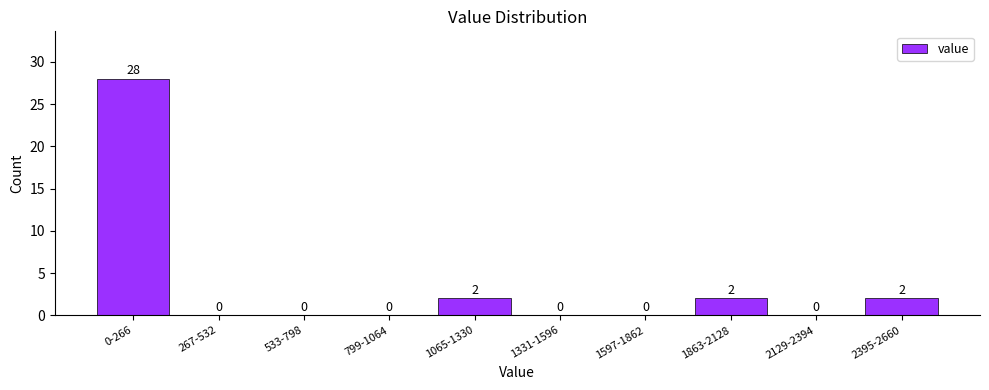

Reading right to left, extract all data points from this chart.

2395-2660=2	2129-2394=0	1863-2128=2	1597-1862=0	1331-1596=0	1065-1330=2	799-1064=0	533-798=0	267-532=0	0-266=28